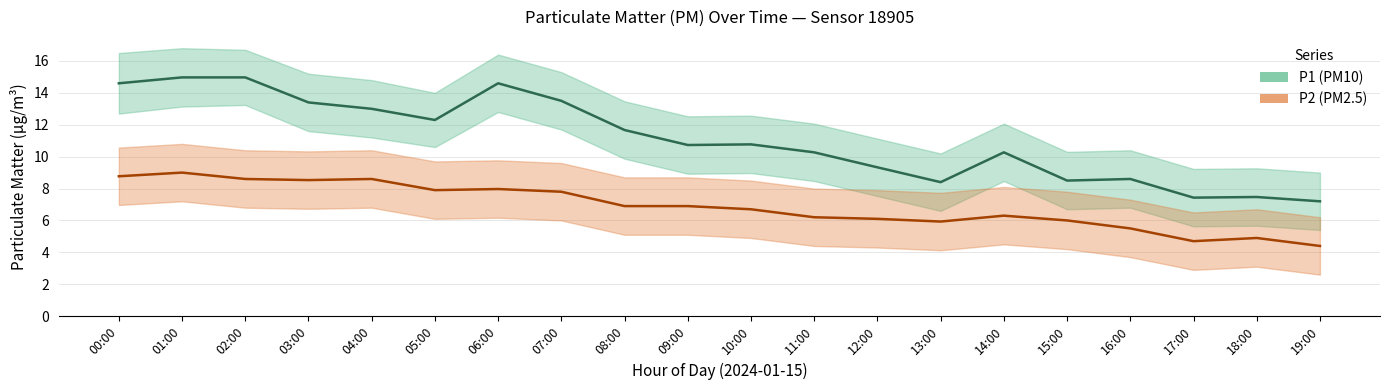

What is the sum of the P2_lower values at 06:00 and 02:00?

13.0